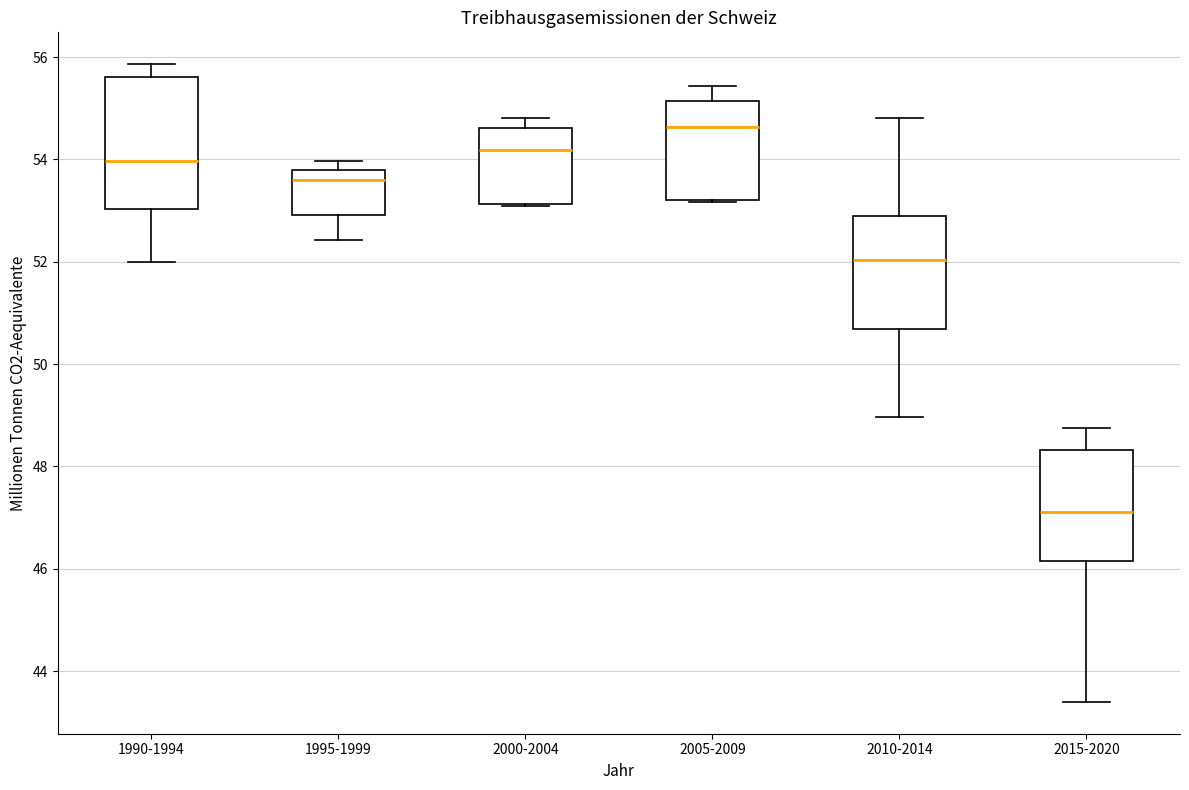

Reading left to right, read every box against the y-axis: the position of its median line, the range the box covers, and the ends of its whiskers. The values are not printed on the chart, so give them approximately, as read against the axis.

1990-1994: median 54.0, box 53.0 to 55.6, whiskers 52.0 to 55.8
1995-1999: median 53.6, box 53.0 to 53.8, whiskers 52.4 to 54.0
2000-2004: median 54.2, box 53.2 to 54.6, whiskers 53.0 to 54.8
2005-2009: median 54.6, box 53.2 to 55.2, whiskers 53.2 to 55.4
2010-2014: median 52.0, box 50.6 to 53.0, whiskers 49.0 to 54.8
2015-2020: median 47.2, box 46.2 to 48.4, whiskers 43.4 to 48.8